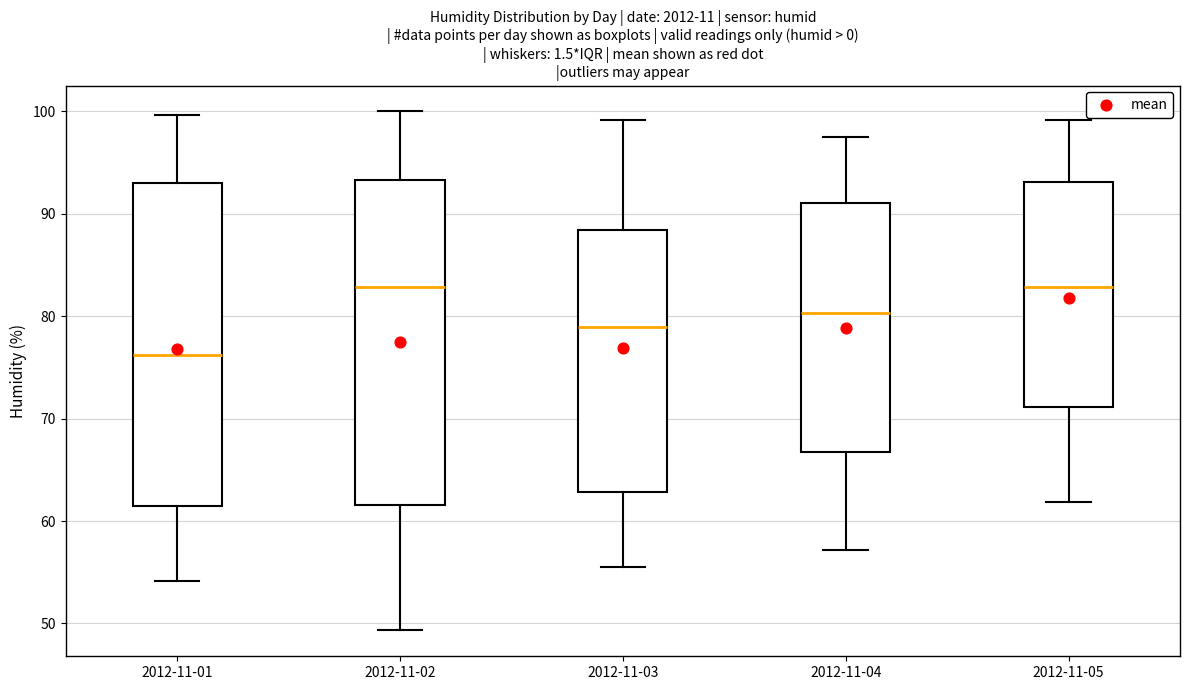

Where is the upper edge of the box for 2012-11-01 on the y-axis? The values are not printed on the chart, so give them approximately, as read against the axis.

93